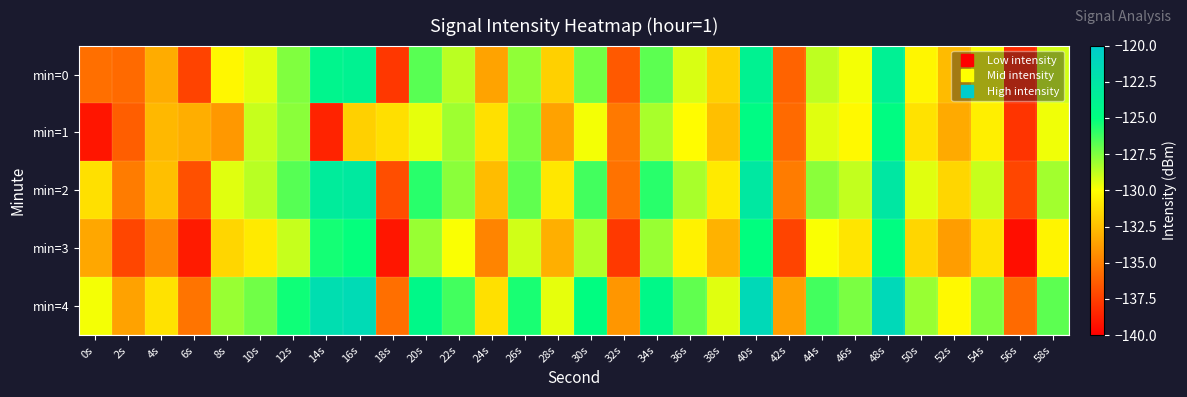

At which category is the sum across all series the highest?

48s